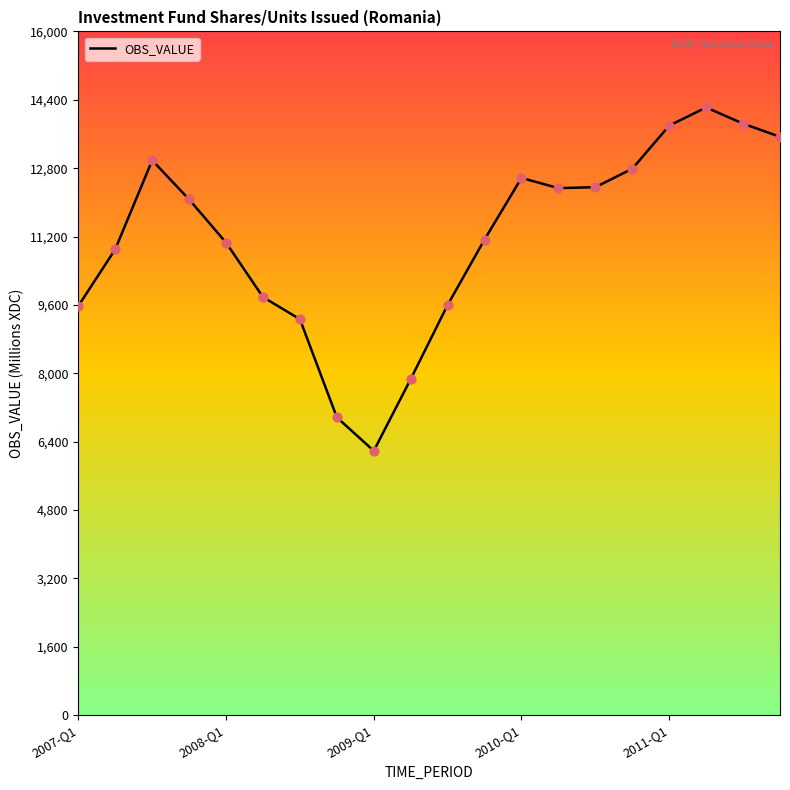

What is the smallest value displayed?

6184.7